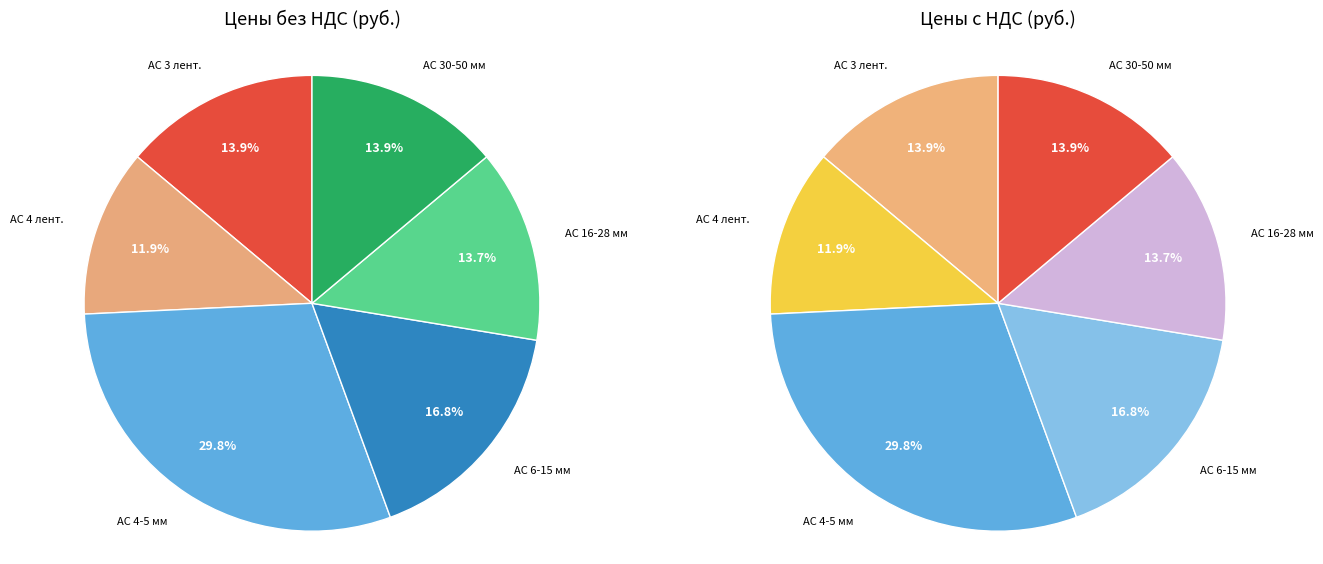

To the nearest percent, what percentage of the pie is АС 4-5 мм?

30%